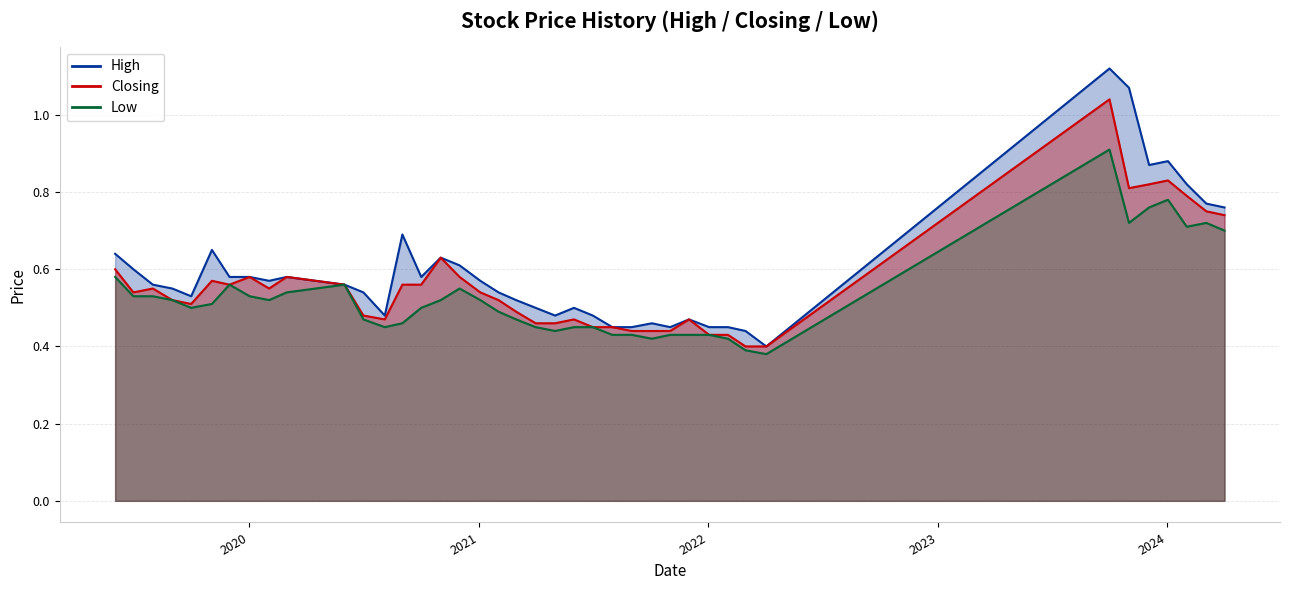

What is the smallest value displayed?

0.4